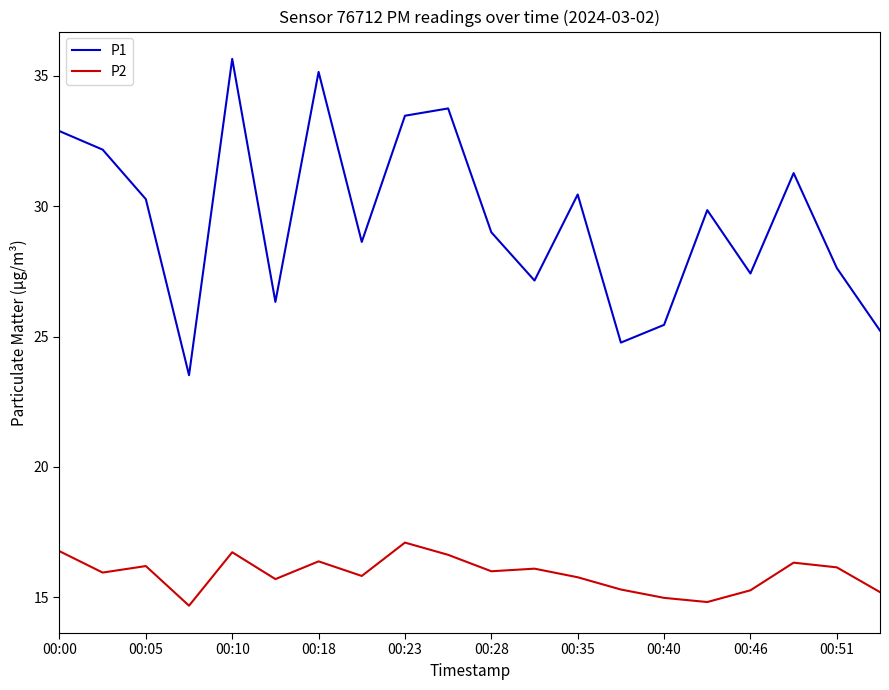

Does the chart have visible grid lines?

No